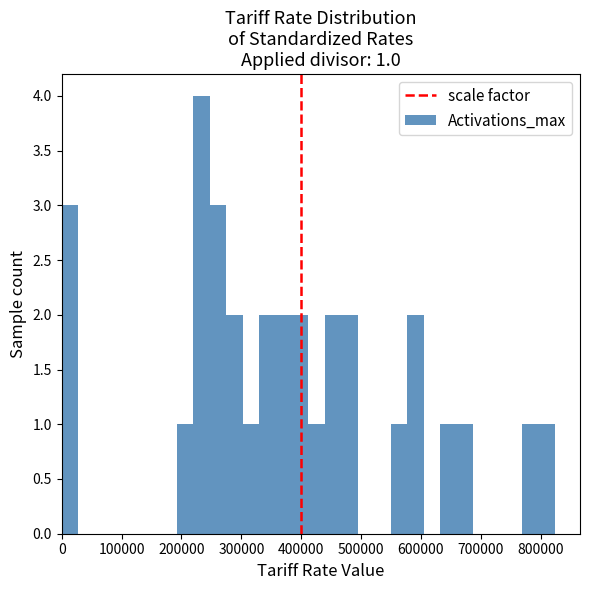

Around what value on the x-axis is the tallest bar? Give the approximate position of its centre, as read against the axis.

230000